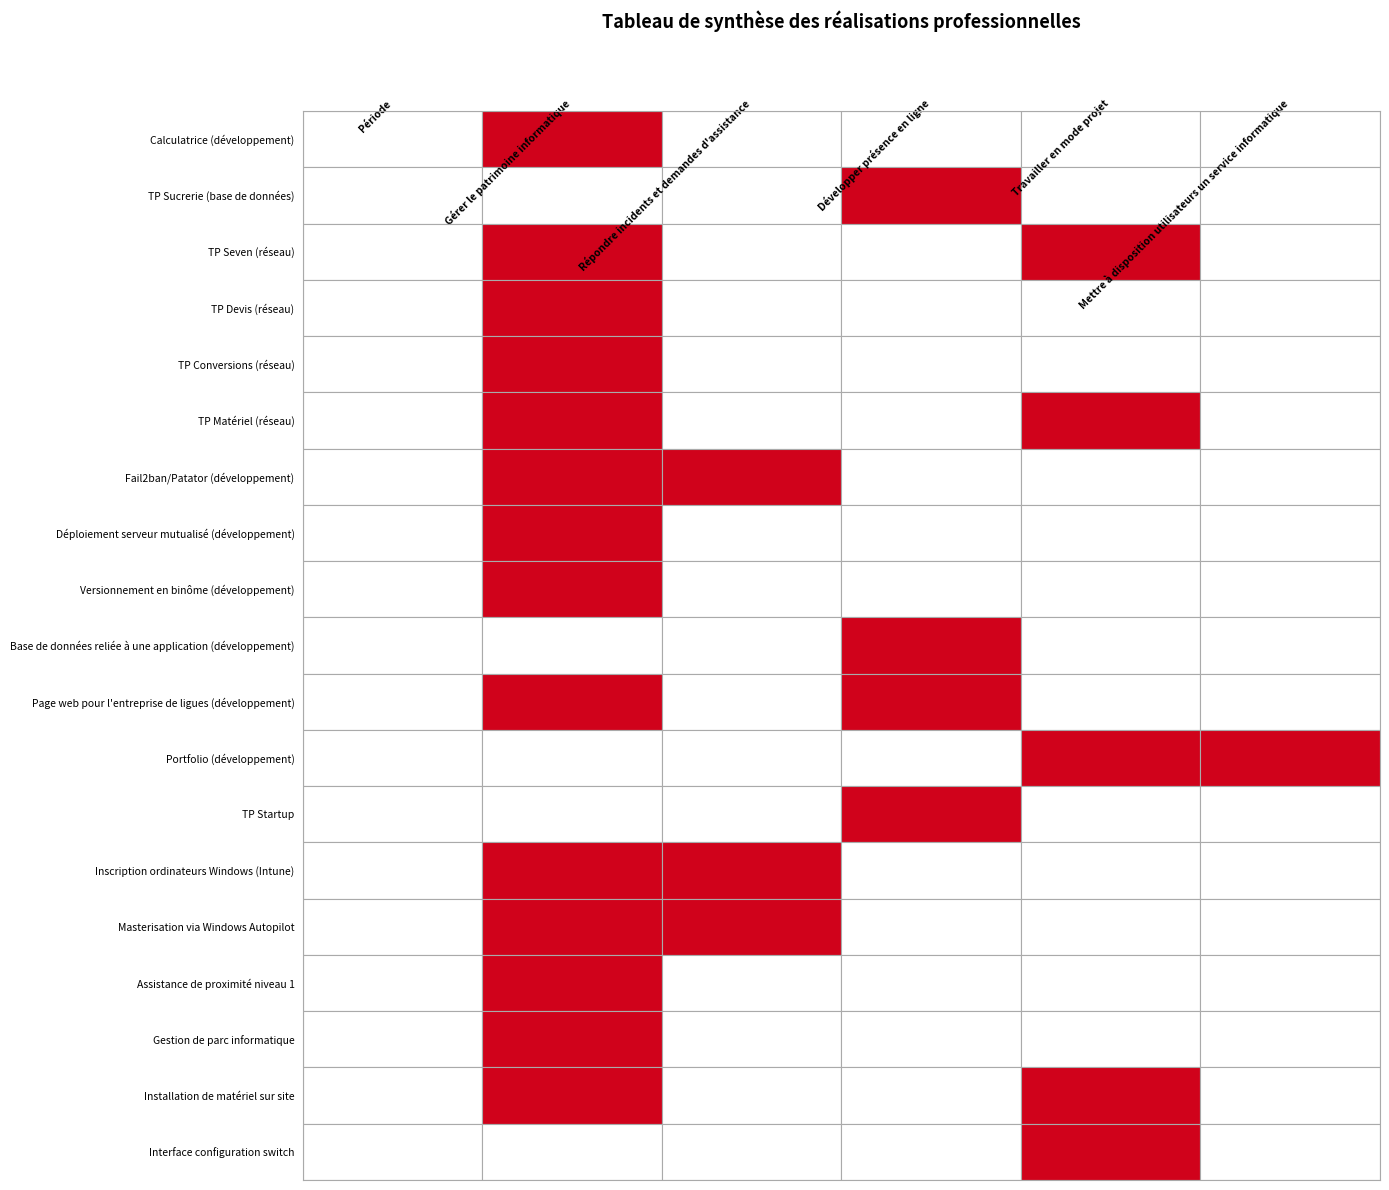

Reading left to right, transcribe all the data shown in this chart.

Calculatrice (développement): 0=0	1=1	2=0	3=0	4=0	5=0
TP Sucrerie (base de données): 0=0	1=0	2=0	3=1	4=0	5=0
TP Seven (réseau): 0=0	1=1	2=0	3=0	4=1	5=0
TP Devis (réseau): 0=0	1=1	2=0	3=0	4=0	5=0
TP Conversions (réseau): 0=0	1=1	2=0	3=0	4=0	5=0
TP Matériel (réseau): 0=0	1=1	2=0	3=0	4=1	5=0
Fail2ban/Patator (développement): 0=0	1=1	2=1	3=0	4=0	5=0
Déploiement serveur mutualisé (développement): 0=0	1=1	2=0	3=0	4=0	5=0
Versionnement en binôme (développement): 0=0	1=1	2=0	3=0	4=0	5=0
Base de données reliée à une application (développement): 0=0	1=0	2=0	3=1	4=0	5=0
Page web pour l'entreprise de ligues (développement): 0=0	1=1	2=0	3=1	4=0	5=0
Portfolio (développement): 0=0	1=0	2=0	3=0	4=1	5=1
TP Startup: 0=0	1=0	2=0	3=1	4=0	5=0
Inscription ordinateurs Windows (Intune): 0=0	1=1	2=1	3=0	4=0	5=0
Masterisation via Windows Autopilot: 0=0	1=1	2=1	3=0	4=0	5=0
Assistance de proximité niveau 1: 0=0	1=1	2=0	3=0	4=0	5=0
Gestion de parc informatique: 0=0	1=1	2=0	3=0	4=0	5=0
Installation de matériel sur site: 0=0	1=1	2=0	3=0	4=1	5=0
Interface configuration switch: 0=0	1=0	2=0	3=0	4=1	5=0